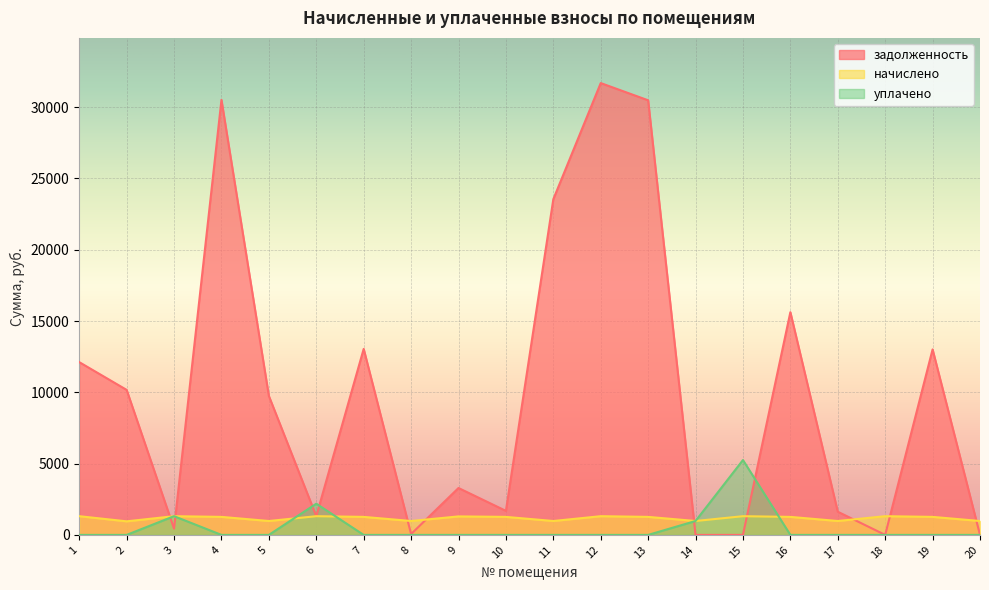

Which has a higher value, 16 or 9?

16